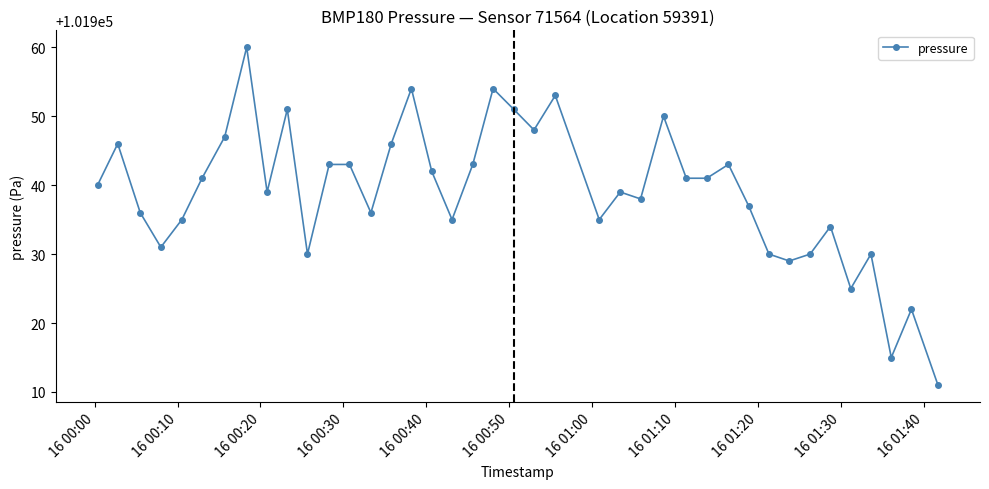

What is the greatest value displayed?

101960